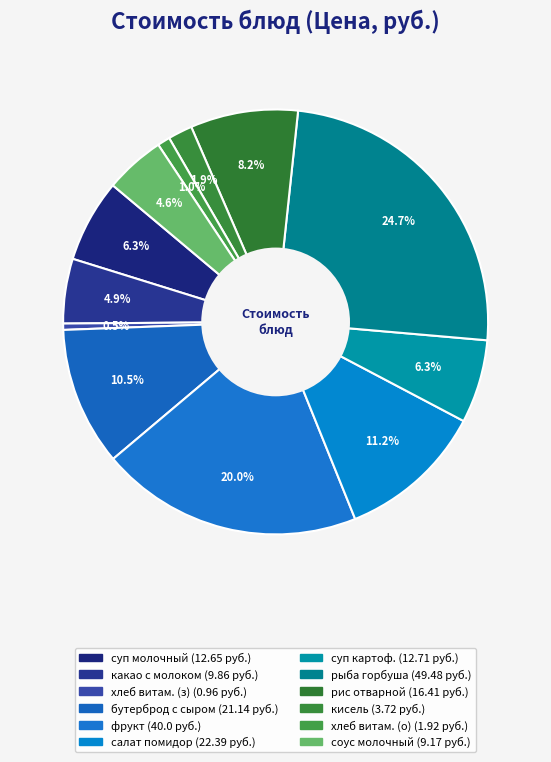

What is the smallest slice in the pie chart?

хлеб витаминный